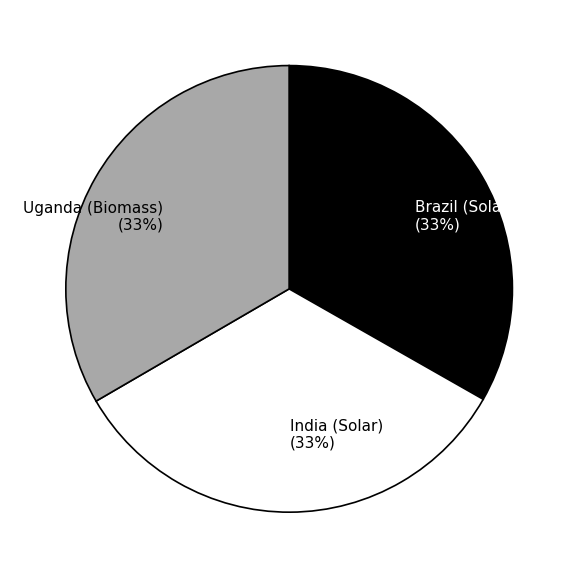

True or false: Brazil (Solar) accounts for 24% of the total.

False